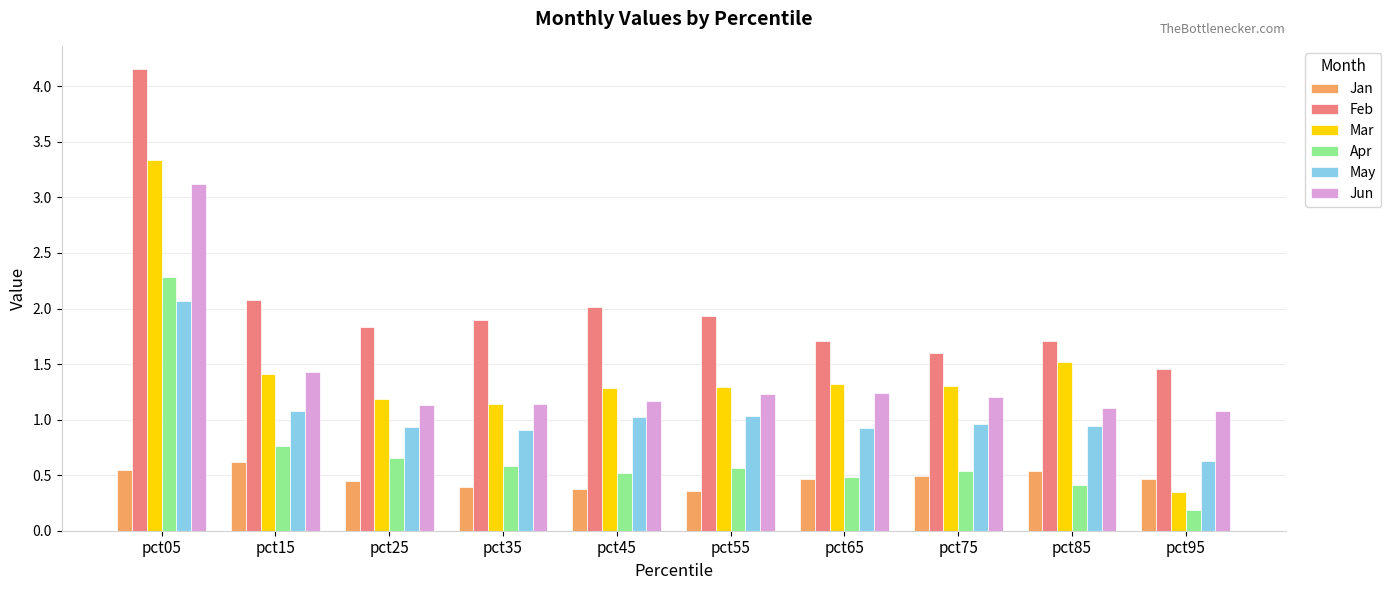

Which category has the lowest value across all series?

pct95